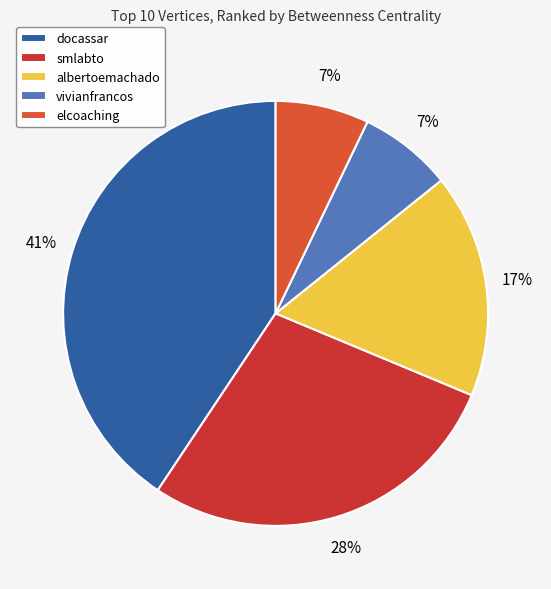

How many slices are in this pie chart?

5